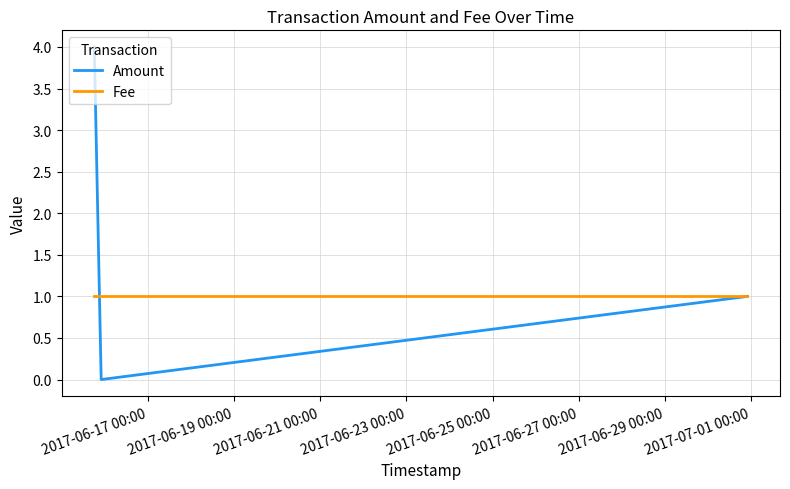

Which series has the largest total across all categories?

Amount